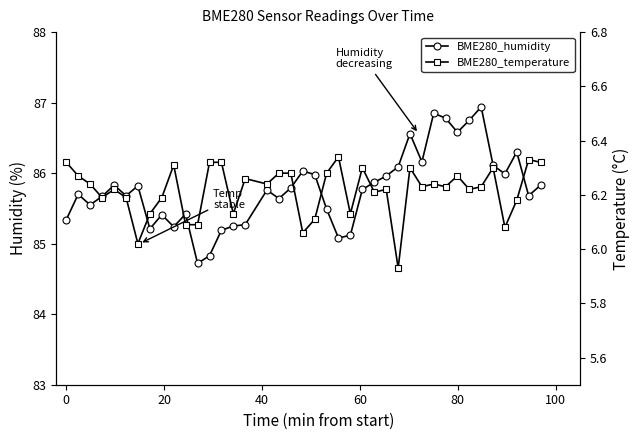

Rank the series by their average value, from lowest to highest.

BME280_temperature, BME280_humidity